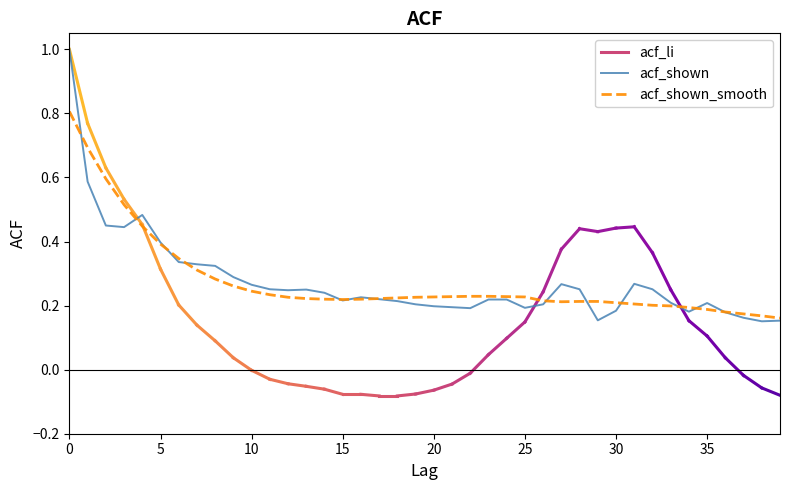

List the series in order of their peak value, lowest first.

acf_shown_smooth, acf_shown